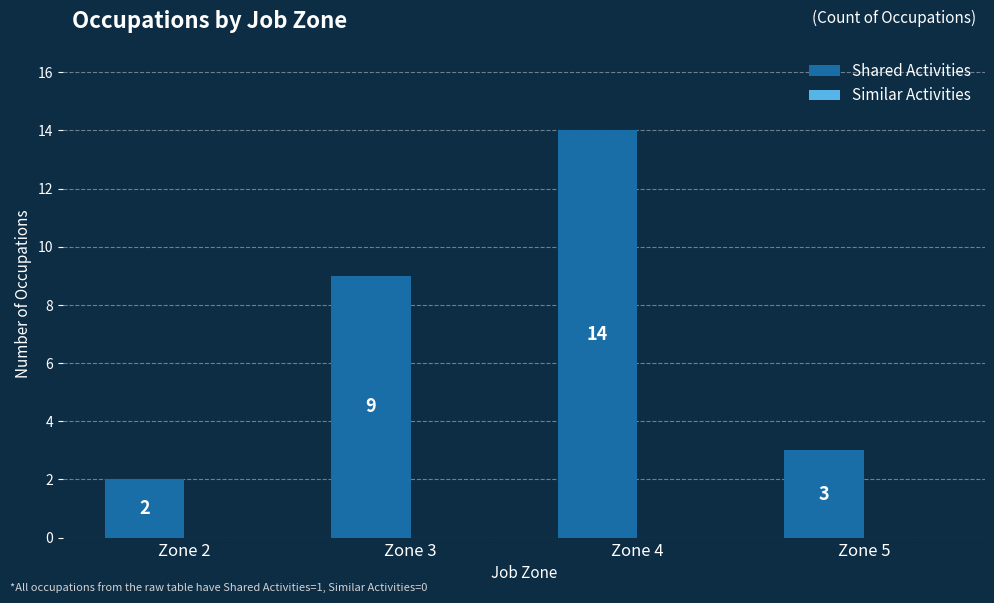

Which has a higher value, Zone 5 or Zone 2?

Zone 5